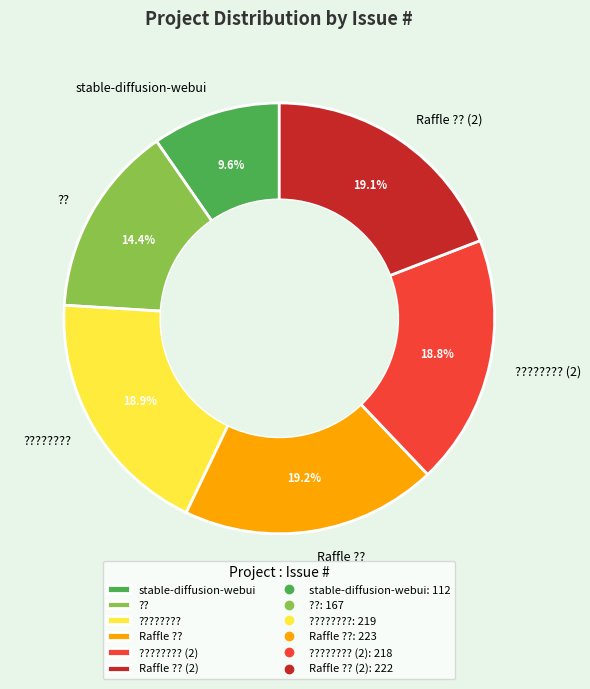

What is the smallest slice in the pie chart?

stable-diffusion-webui